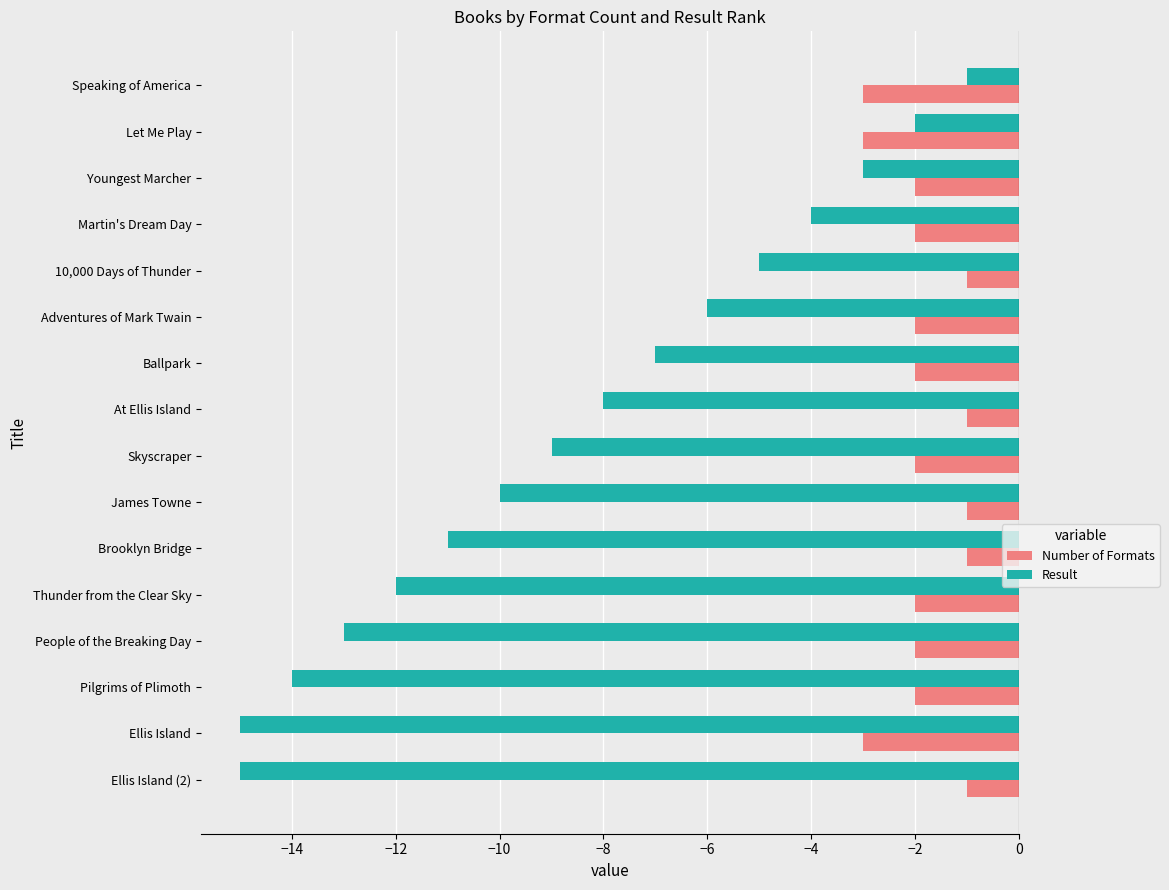

What is the spread (max minus min) of values at At Ellis Island?

7